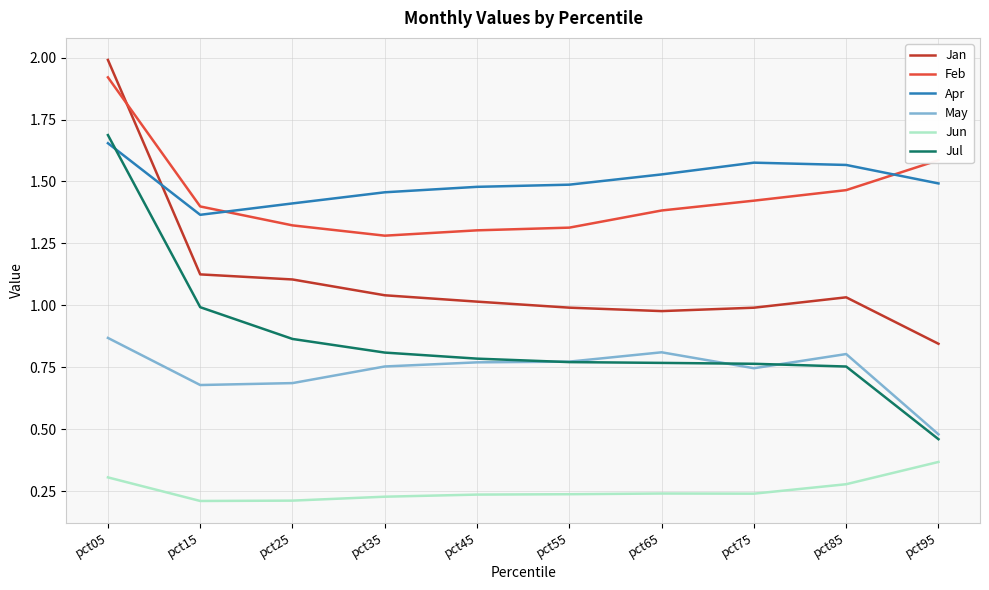

Which category has the highest value across all series?

pct05